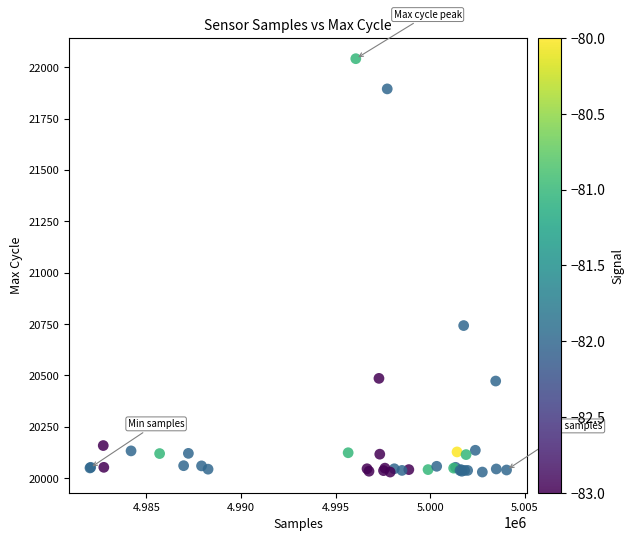

What Y value in the scatter plot is closest to 21036?

20743